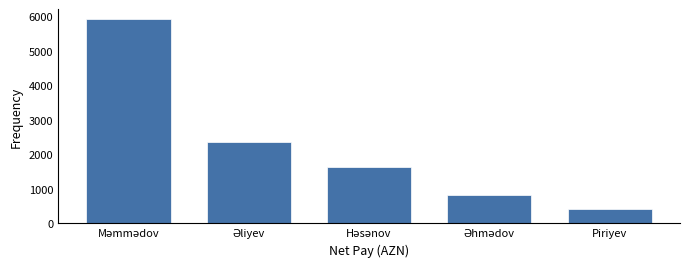

Reading right to left, what are all the values shown in this chart?

430.5	833.0	1638.0	2360.0	5906.0